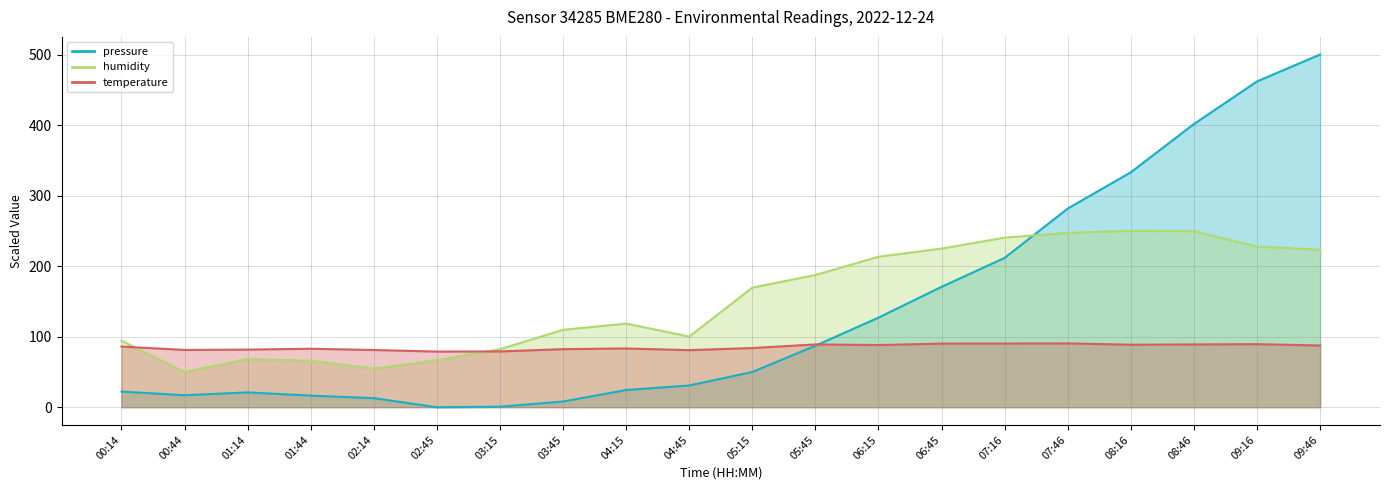

List the series in order of their overall mean, lowest first.

temperature (line), pressure (line), humidity (line)